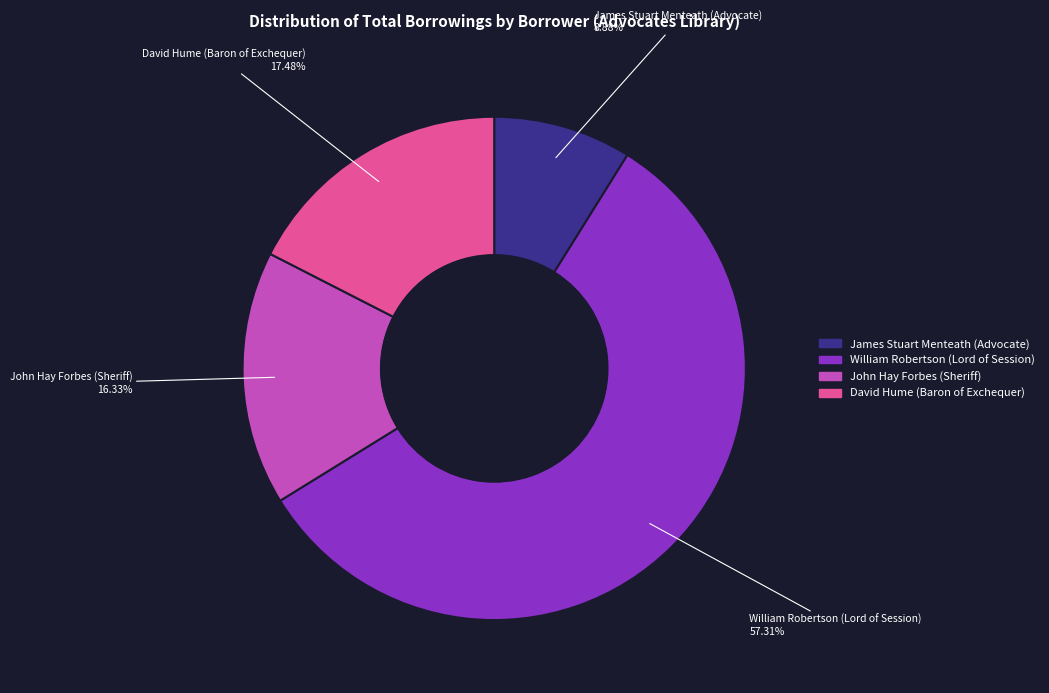

How many segments does this pie chart have?

4